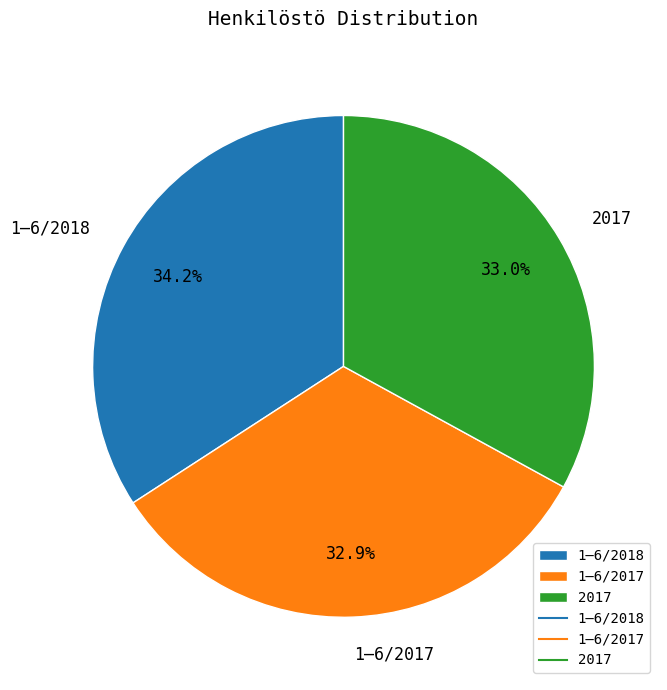

Does any single category account for the majority?

No